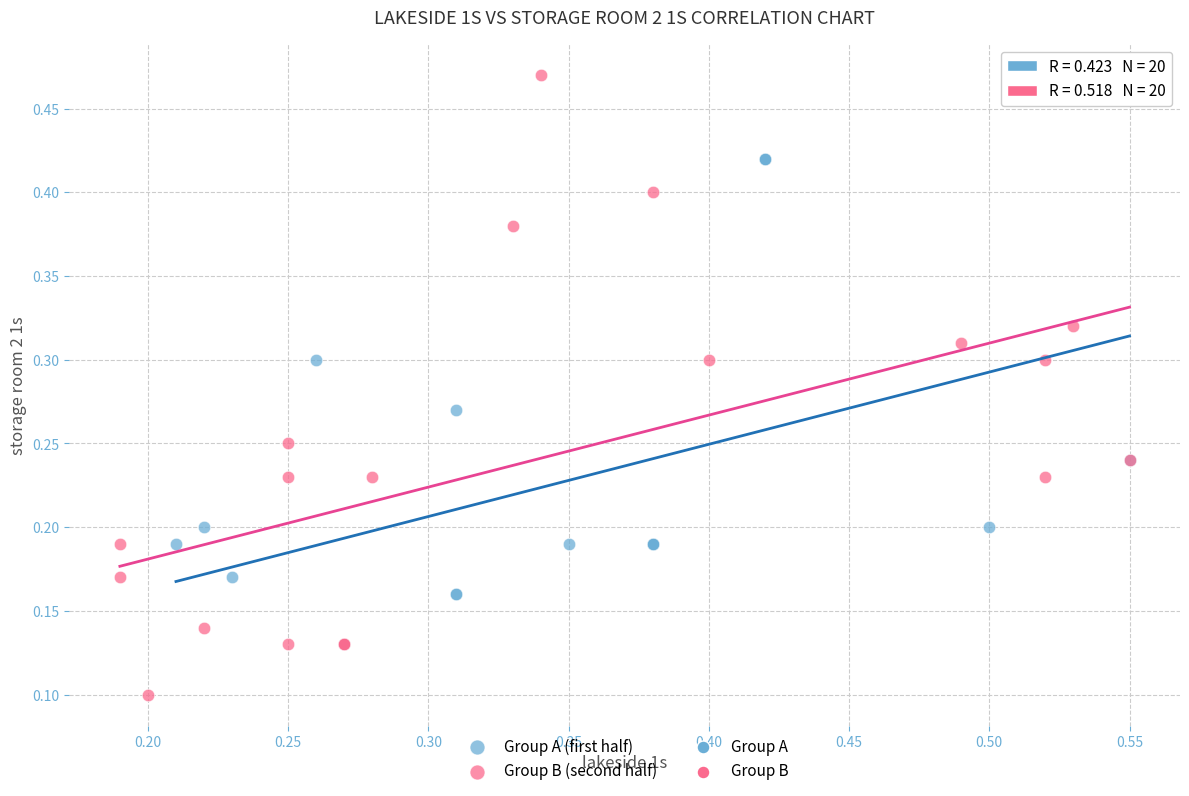

Which series contains the lowest Y value?

Group B (second half)